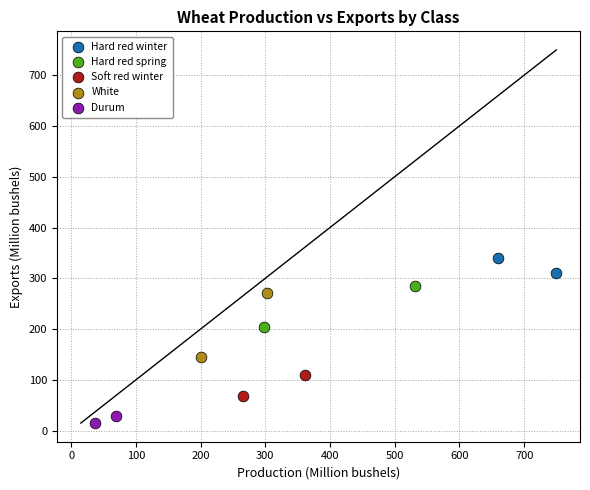

What are all the series names shown in the legend?

Hard red winter, Hard red spring, Soft red winter, White, Durum